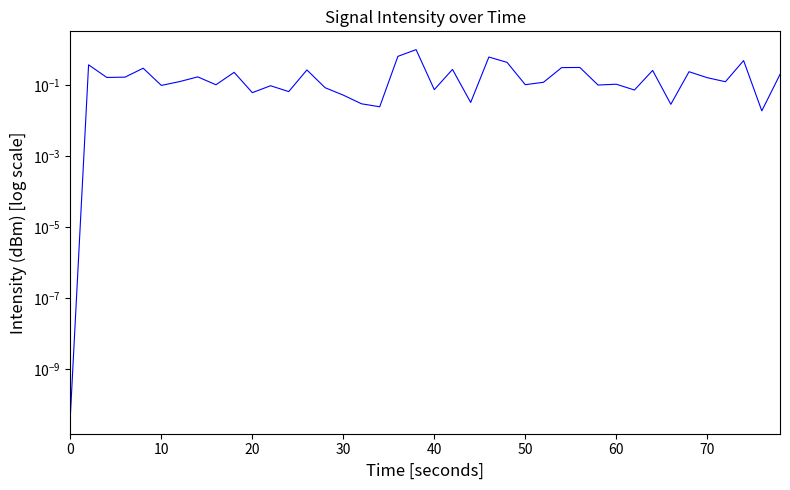

What is the value of the 26th point from the left?

0.1